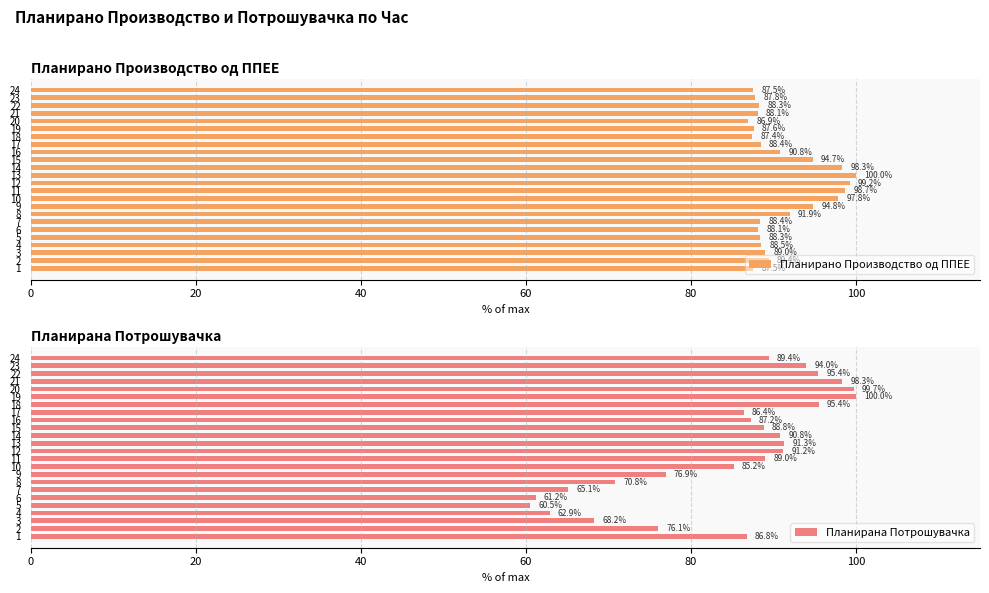

Reading right to left, what are all the values shown in this chart?

Планирано Производство од ППЕЕ: 87.5	87.8	88.3	88.1	86.9	87.6	87.4	88.4	90.8	94.7	98.3	100.0	99.2	98.7	97.8	94.8	91.9	88.4	88.1	88.3	88.5	89.0	89.4	87.5
Планирана Потрошувачка: 89.4	94.0	95.4	98.3	99.7	100.0	95.4	86.4	87.2	88.8	90.8	91.3	91.2	89.0	85.2	76.9	70.8	65.1	61.2	60.5	62.9	68.2	76.1	86.8